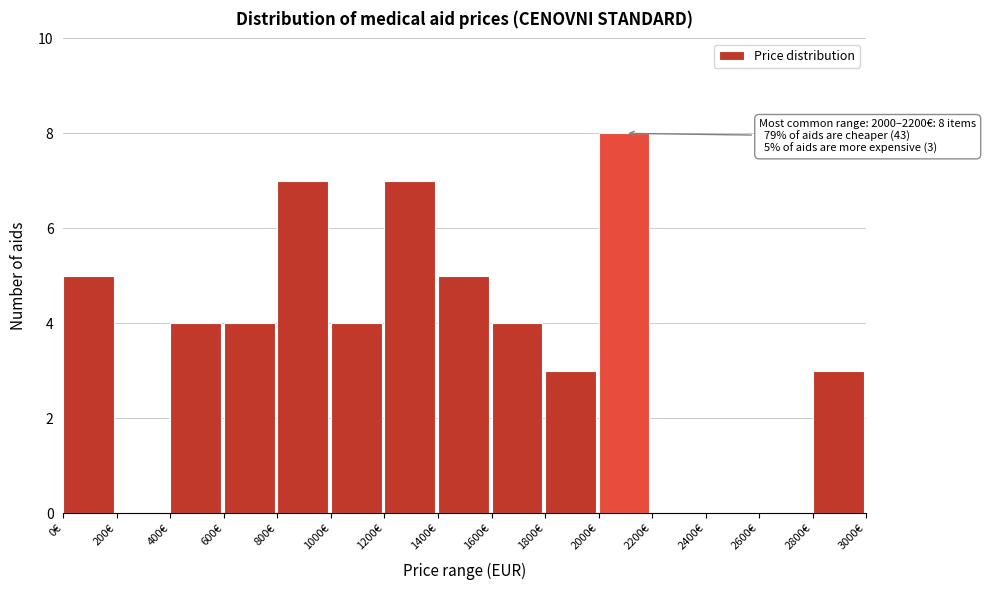

Over which range of the x-axis is the bar tallest?

2000 to 2200